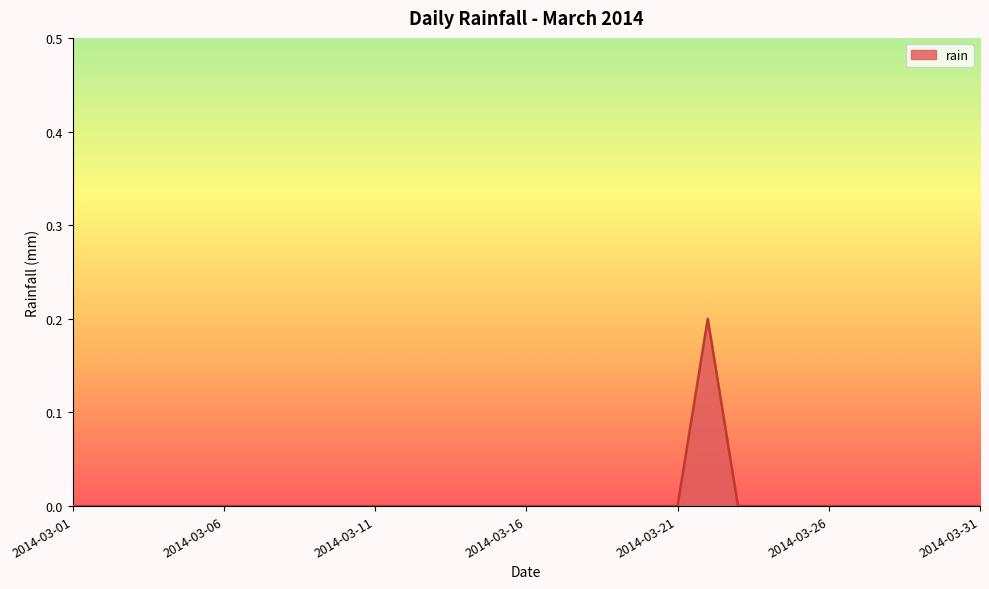

True or false: the data has more than 2 interior local peaks.

False